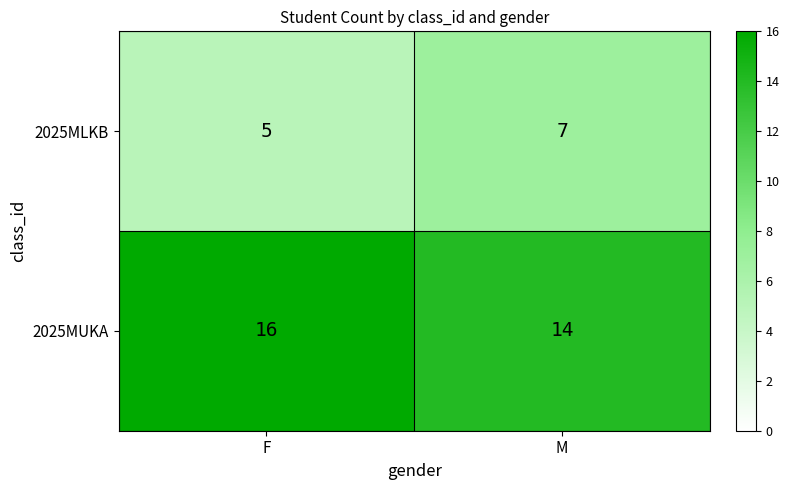

How many distinct data groups are displayed?

2